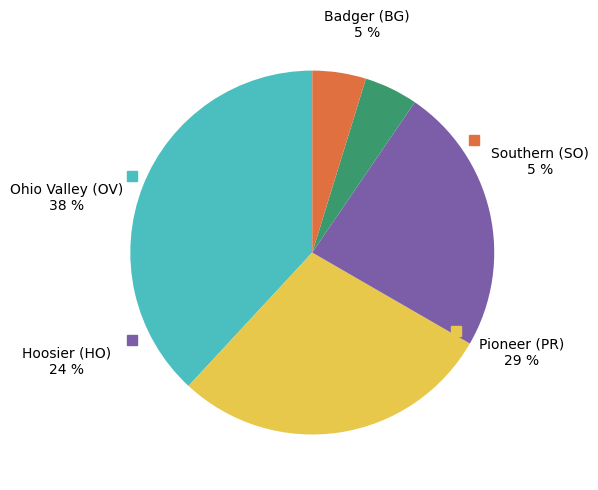

Is there a majority slice in this chart?

No